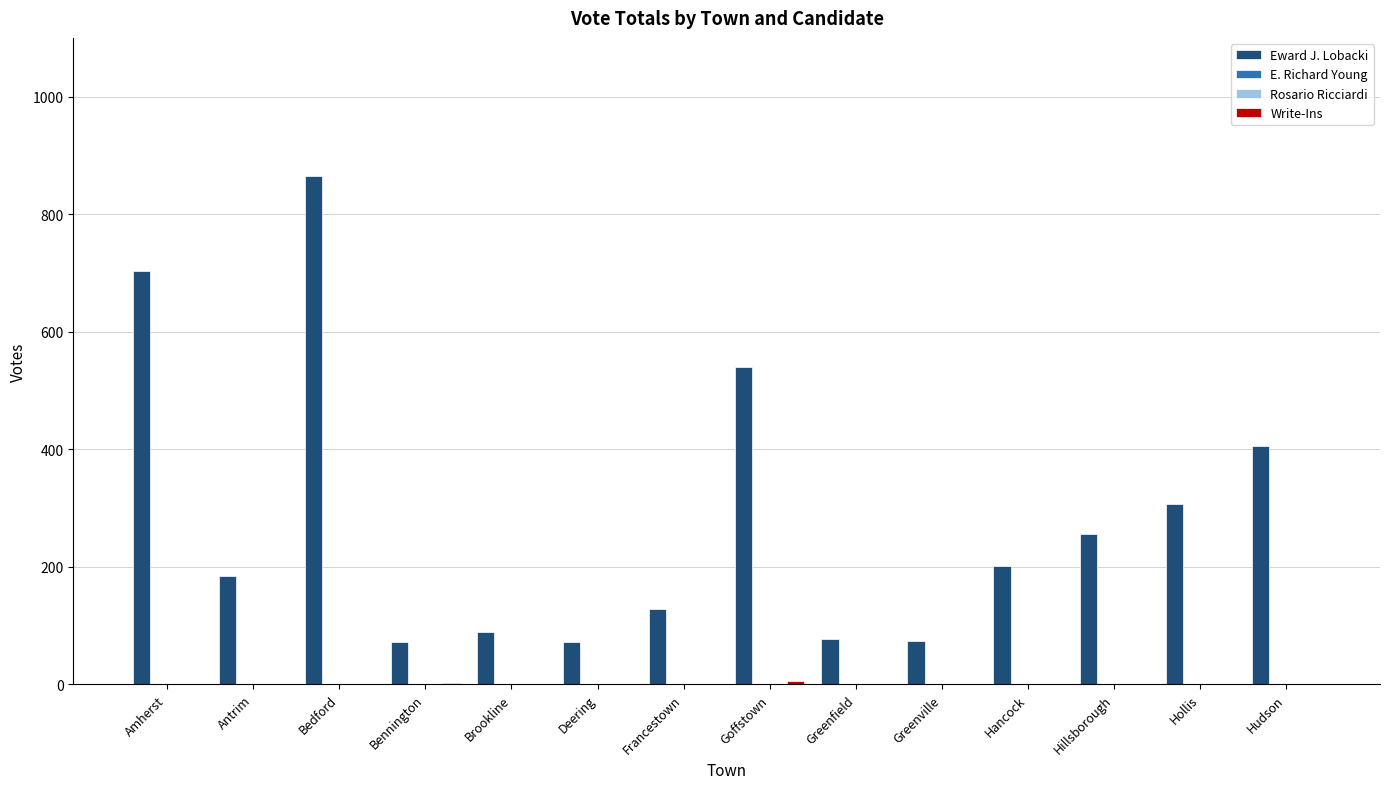

Between Bennington and Hudson, which series saw the biggest shift?

Eward J. Lobacki